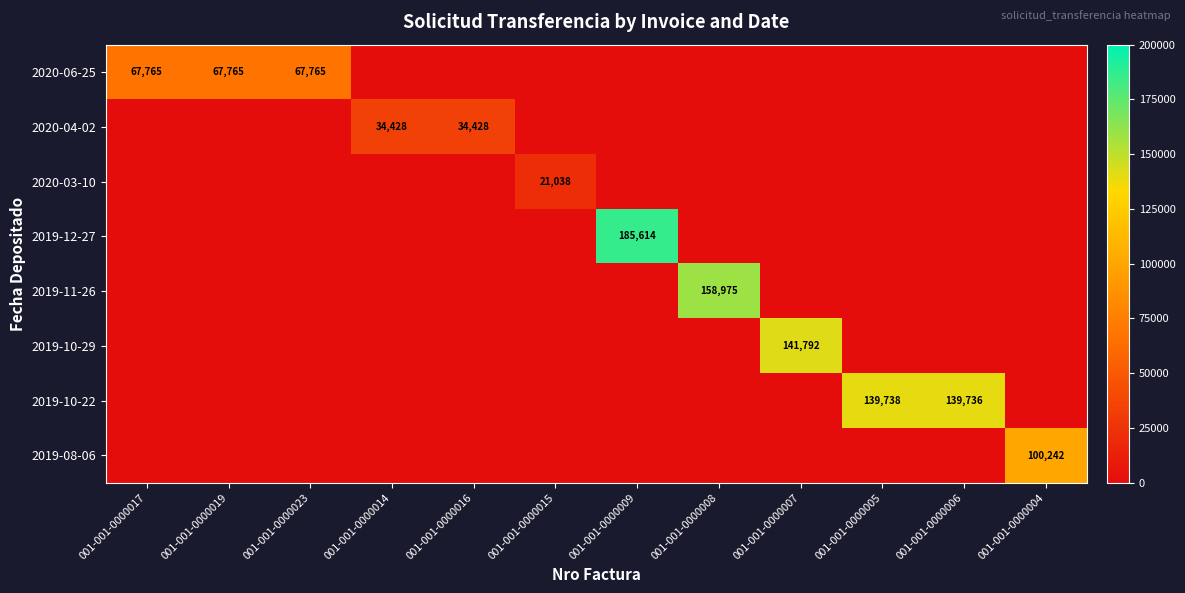

The 2019-08-06 series shows 30301 at 001-001-0000004. True or false?

False